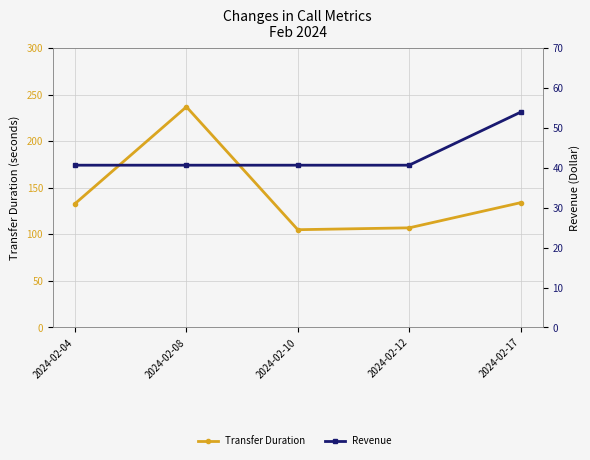

True or false: Transfer Duration and Revenue intersect in this chart.

False